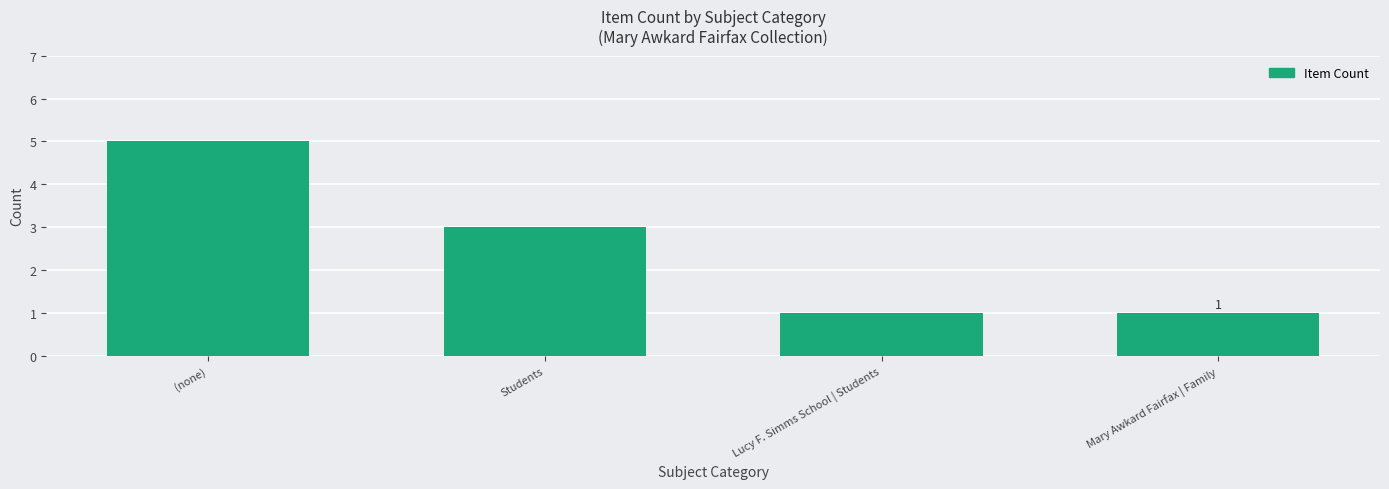

What is the greatest value displayed?

5